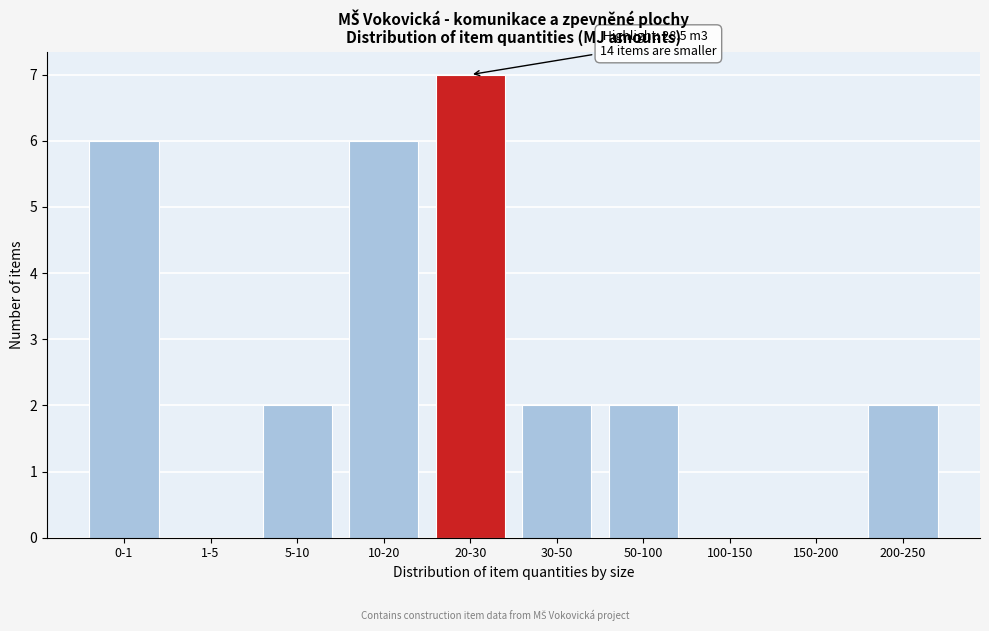

Reading left to right, transcribe all the data shown in this chart.

0-1=6	1-5=0	5-10=2	10-20=6	20-30=7	30-50=2	50-100=2	100-150=0	150-200=0	200-250=2